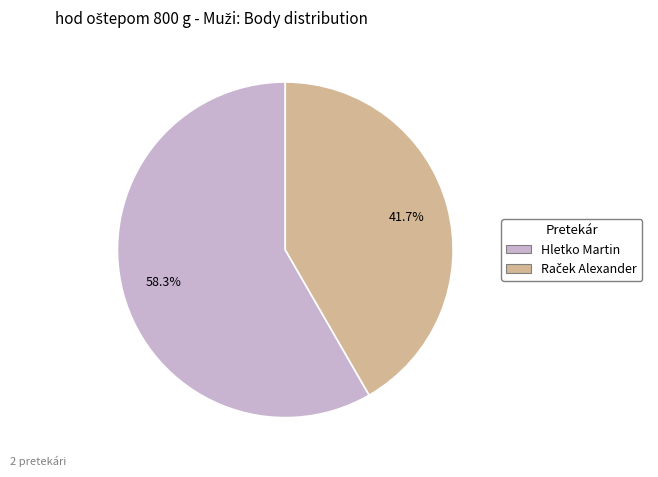

Which category accounts for the majority?

Hletko Martin